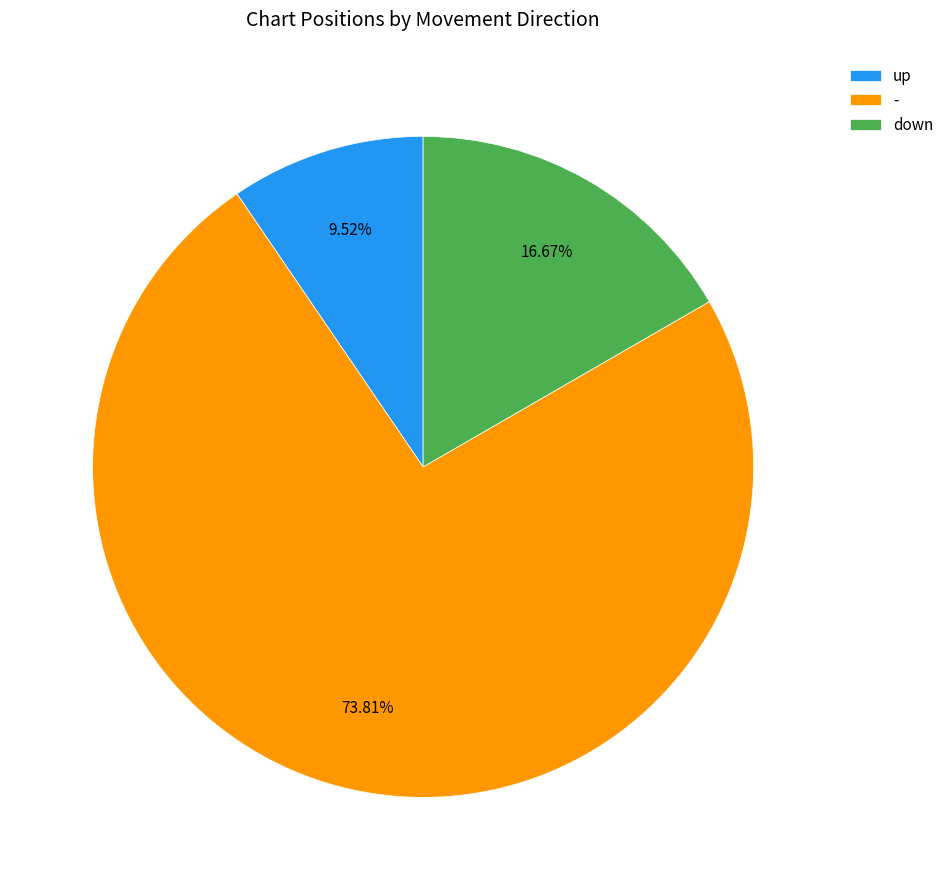

Which slice represents more than half of the pie?

-